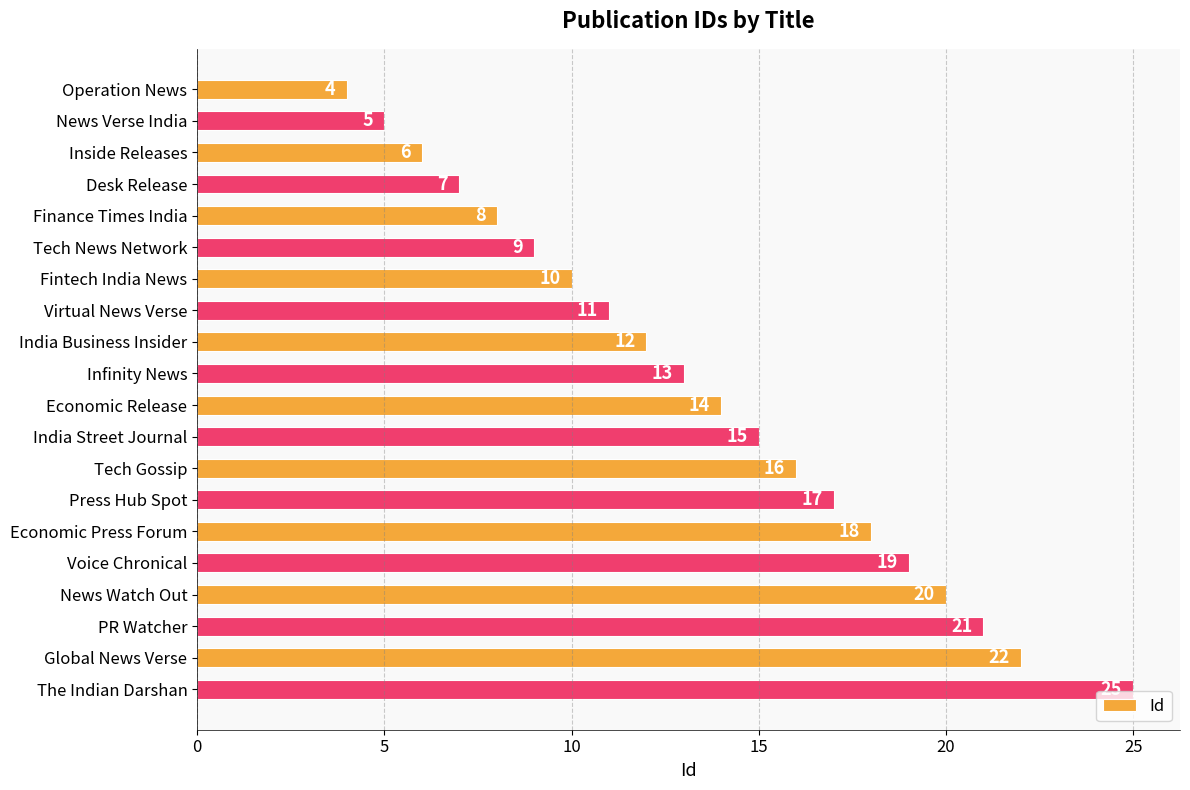

Which category has the highest value across all series?

The Indian Darshan